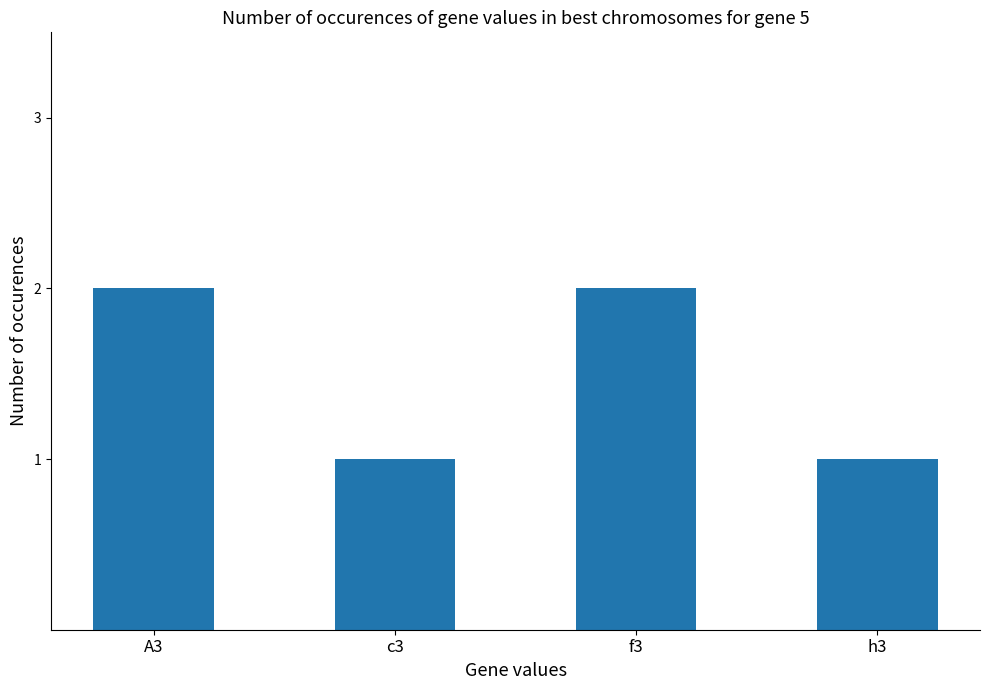

Read the value at h3.

1